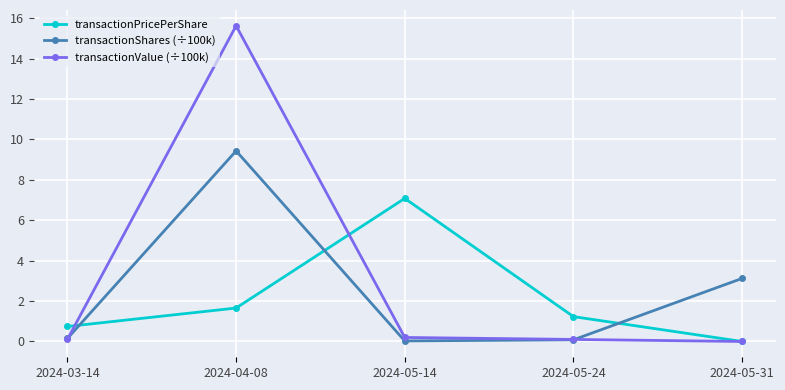

At how many categories does at least one series exceed 0?

5